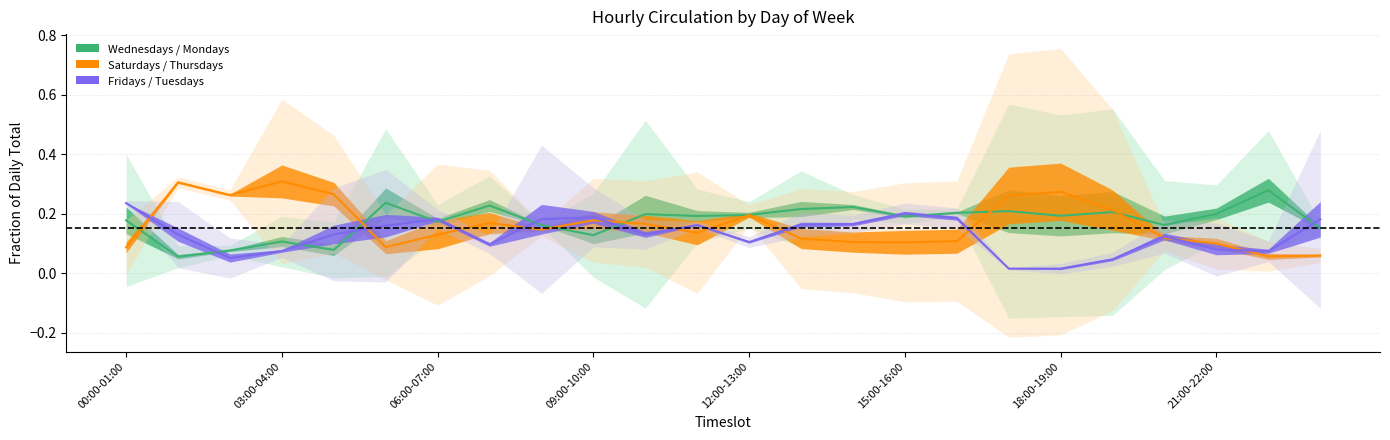

What is the difference between the Mondays values at 18:00-19:00 and 09:00-10:00?

0.1